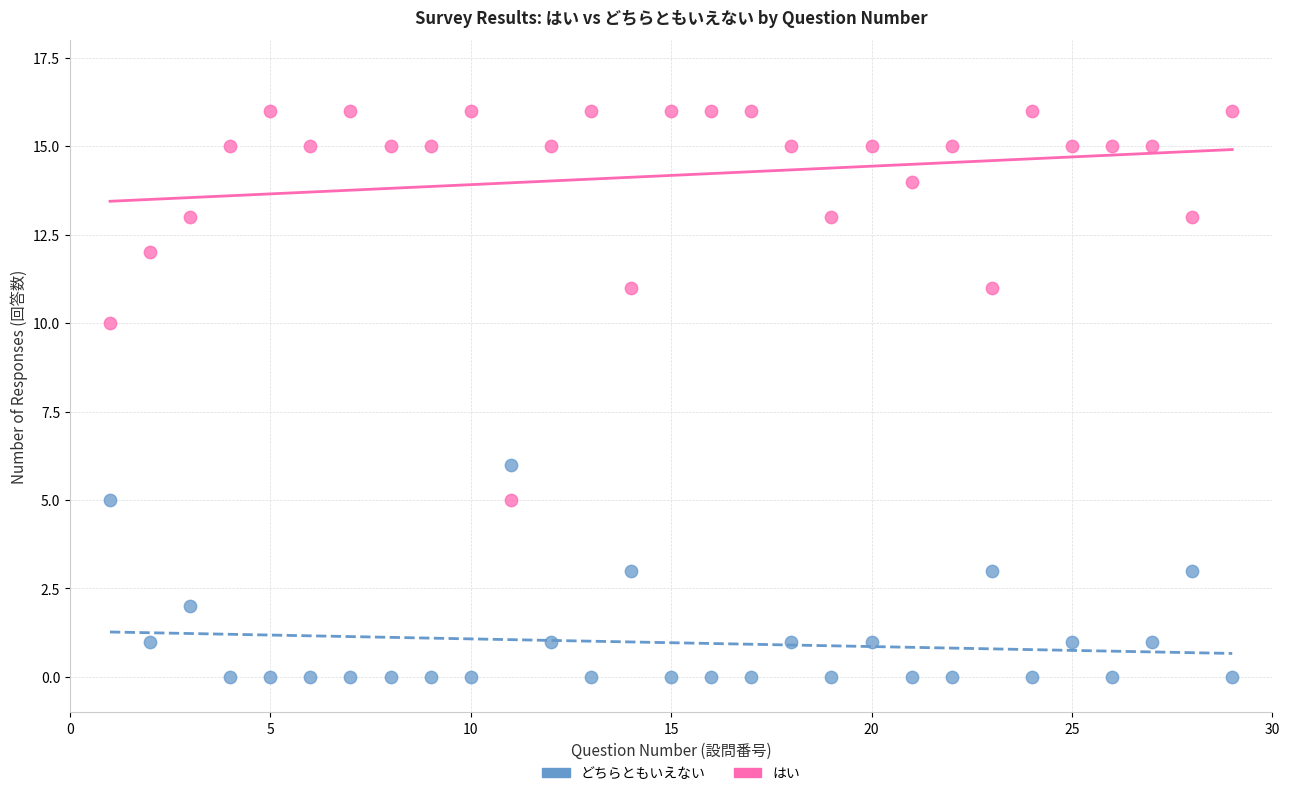

Which series contains the highest Y value?

はい